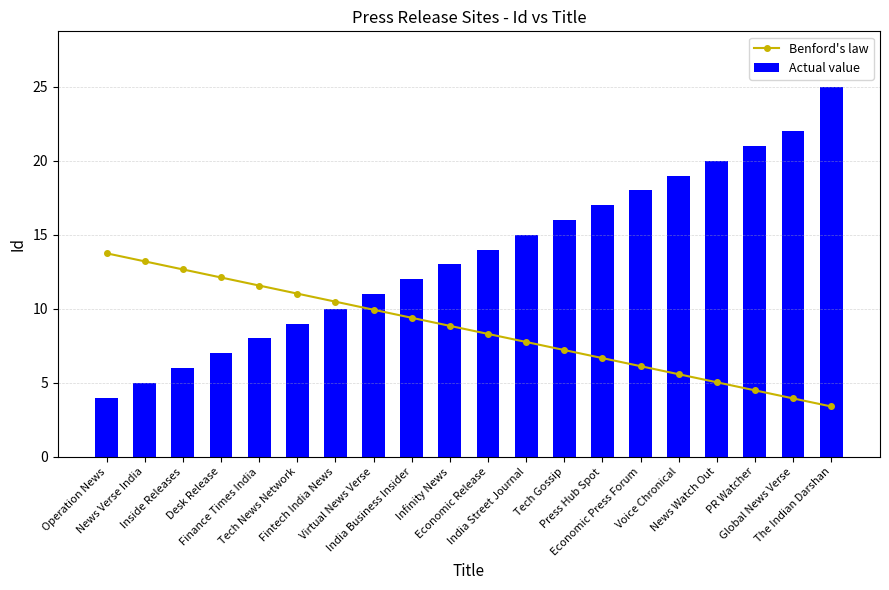

What is the sum of the Actual value values at The Indian Darshan and Voice Chronical?

44